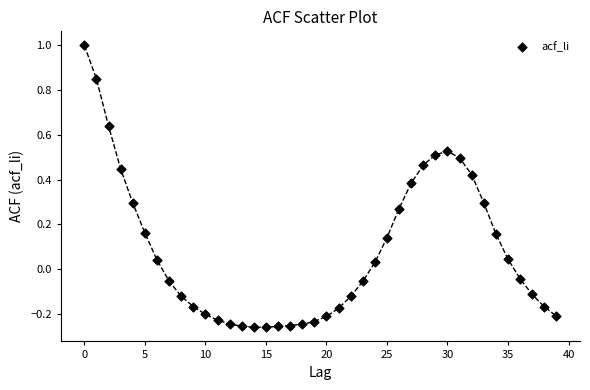

What is the range of Y values (max minus min)?

1.3